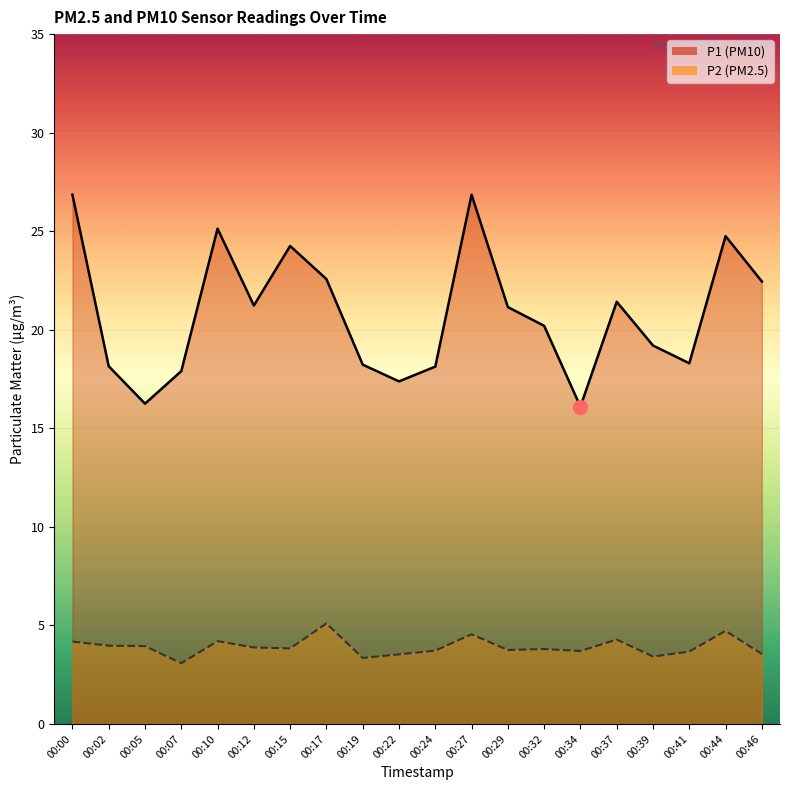

True or false: P1 has a value of 12.8 at 00:32.

False